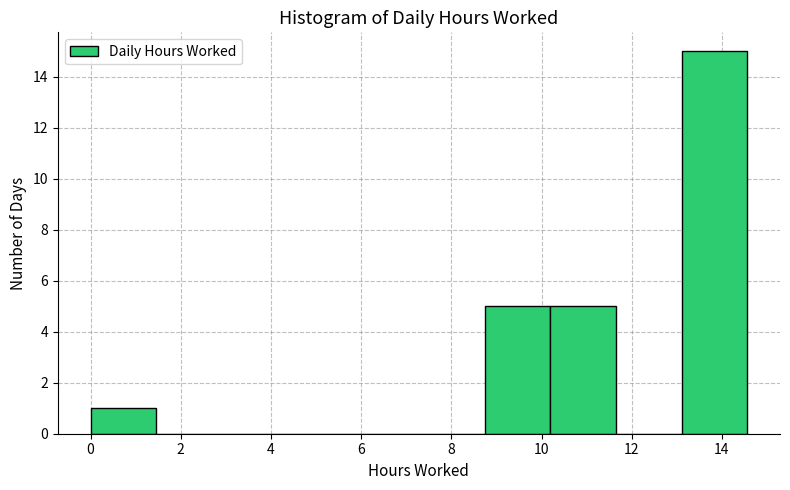

Which range on the x-axis has the tallest bar?

13.2 to 14.6